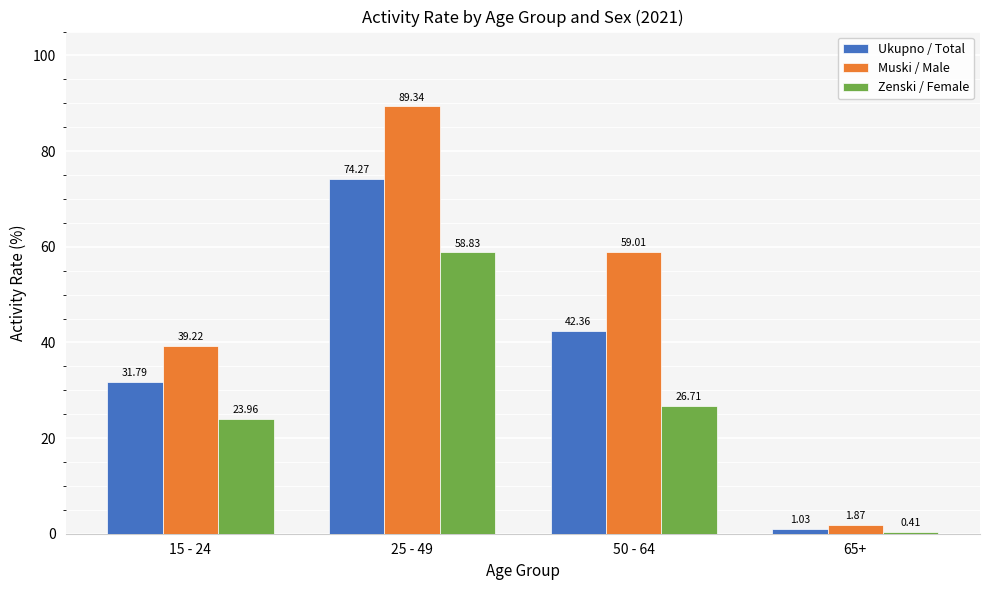

What is the difference between the maximum and second lowest values in the Ukupno / Total series?

42.5